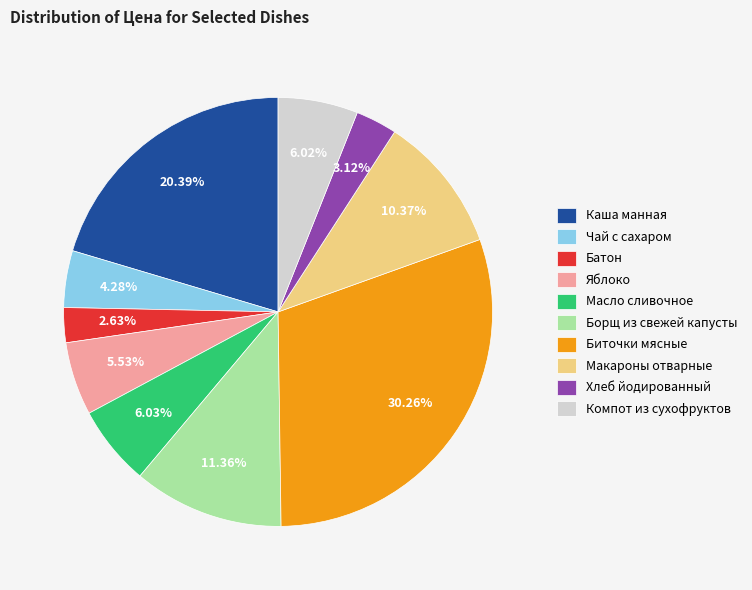

Count the number of slices in the pie.

10